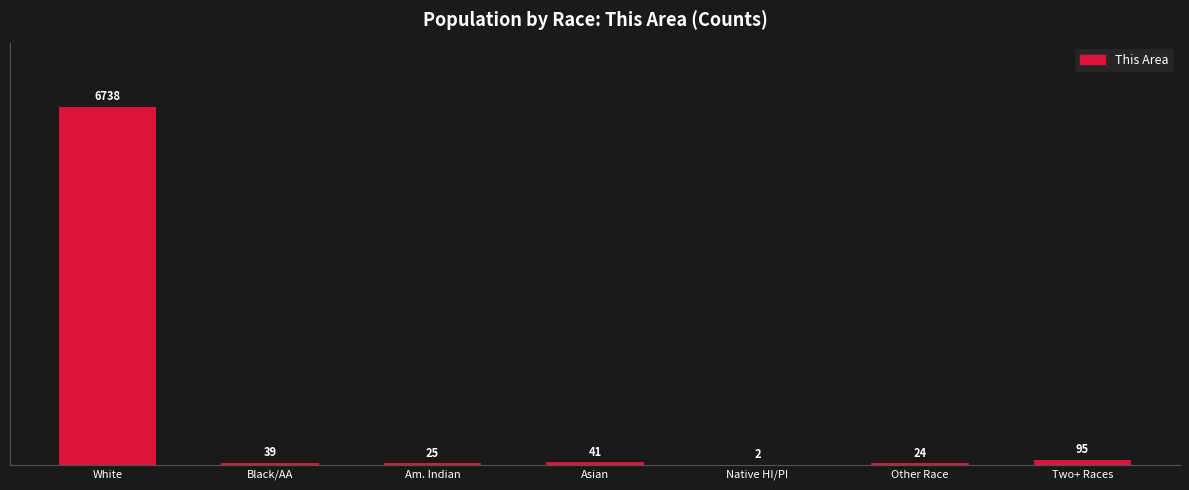

What is the change in value from Black/AA to Two+ Races?

+56